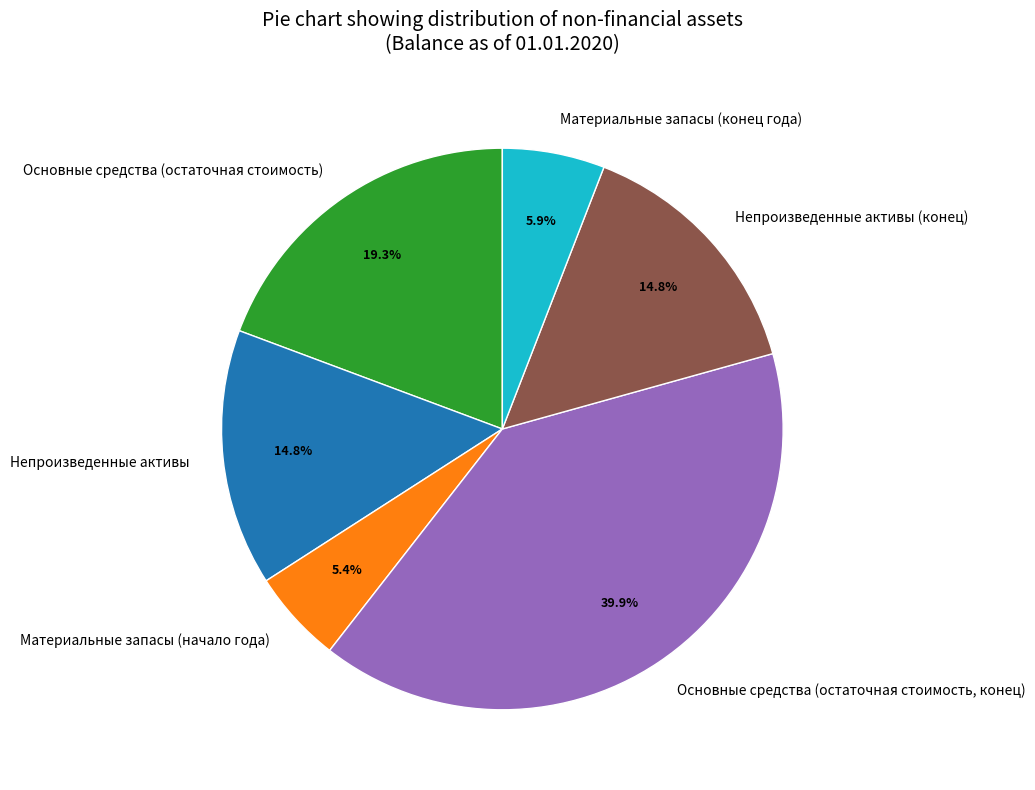

Is there any slice that represents more than half of the pie?

No